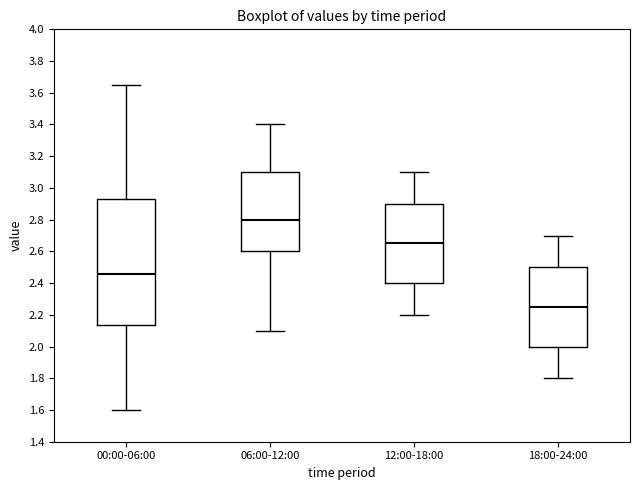

Reading left to right, read every box against the y-axis: the position of its median line, the range the box covers, and the ends of its whiskers. The values are not printed on the chart, so give them approximately, as read against the axis.

00:00-06:00: median 2.46, box 2.14 to 2.92, whiskers 1.60 to 3.66
06:00-12:00: median 2.80, box 2.60 to 3.10, whiskers 2.10 to 3.40
12:00-18:00: median 2.66, box 2.40 to 2.90, whiskers 2.20 to 3.10
18:00-24:00: median 2.26, box 2.00 to 2.50, whiskers 1.80 to 2.70